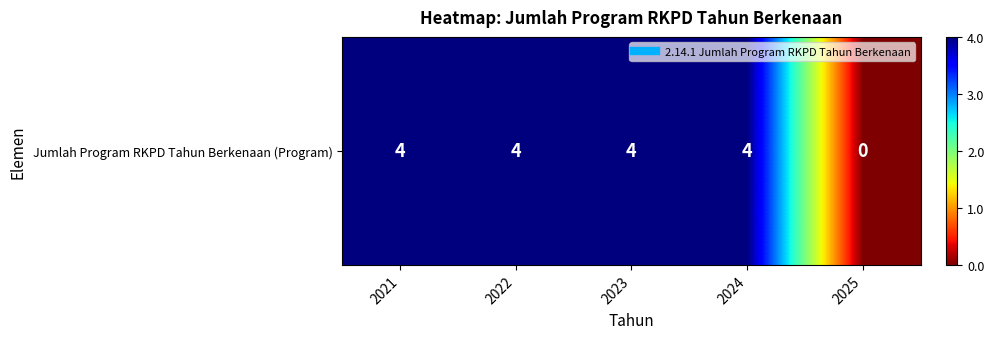

What is the average value?

3